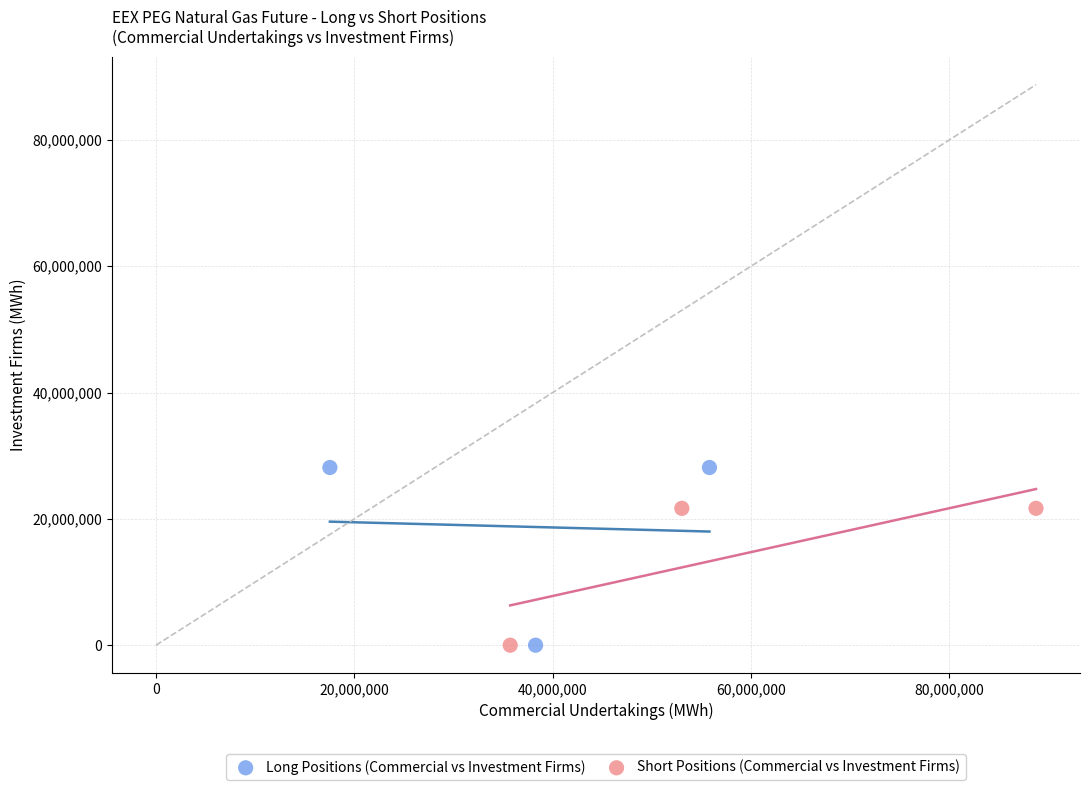

Which series contains the highest Y value?

Long Positions (Commercial vs Investment Firms)